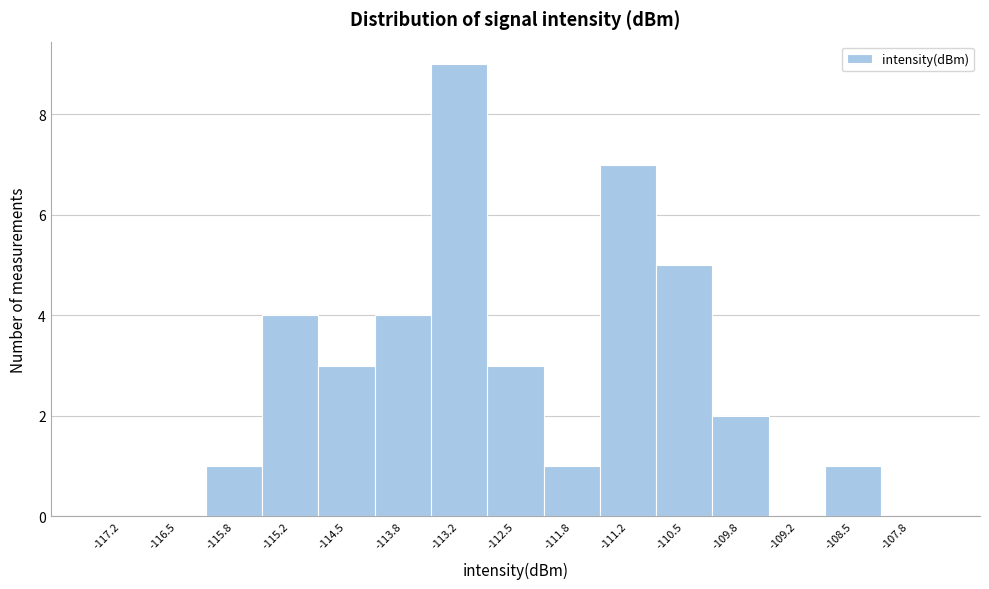

Reading left to right, transcribe this chart: for each bar, give the range it covers on the x-axis and its height. Neither the bar edges nor the heights are printed on the chart, so give them approximately, as read against the axes.

-117.5 to -116.8: 0
-116.8 to -116.2: 0
-116.2 to -115.5: 1
-115.5 to -114.8: 4
-114.8 to -114.2: 3
-114.2 to -113.5: 4
-113.5 to -112.8: 9
-112.8 to -112.2: 3
-112.2 to -111.5: 1
-111.5 to -110.8: 7
-110.8 to -110.2: 5
-110.2 to -109.5: 2
-109.5 to -108.8: 0
-108.8 to -108.2: 1
-108.2 to -107.5: 0